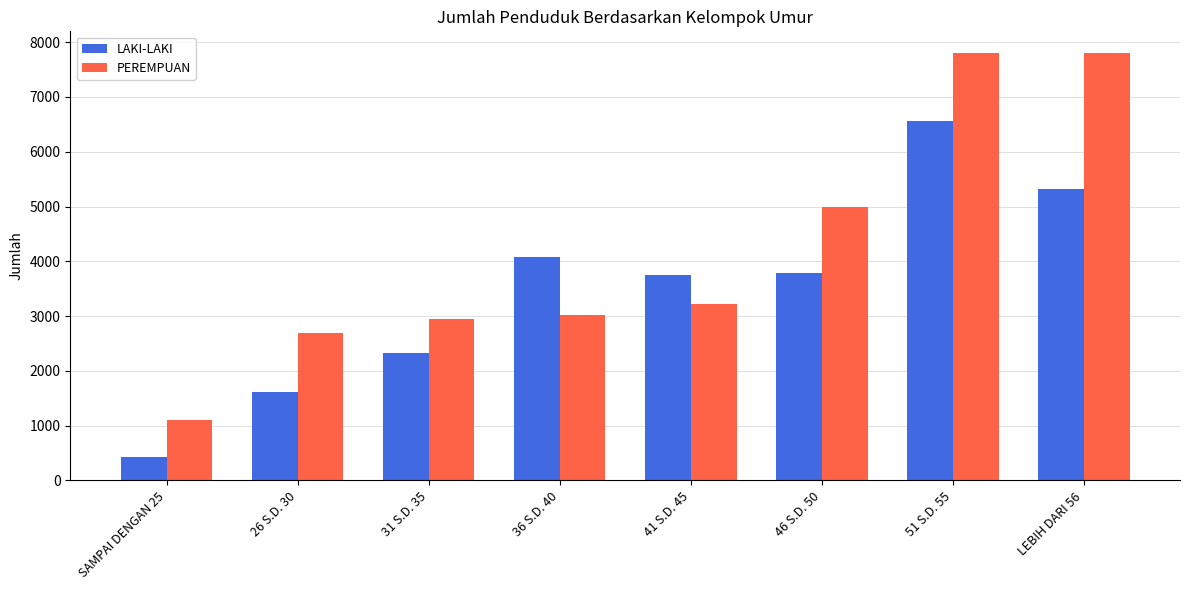

What is the difference between the highest and lowest values at 36 S.D. 40?

1061